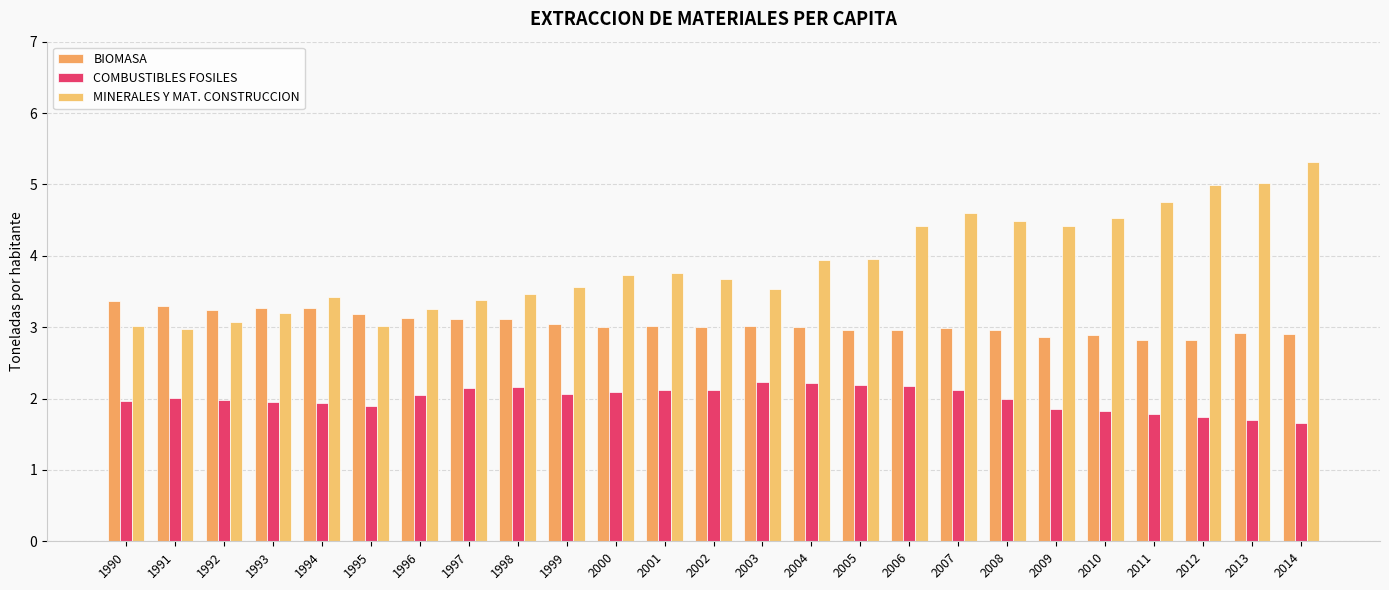

What is the difference between the highest and lowest values at 2011?

3.0